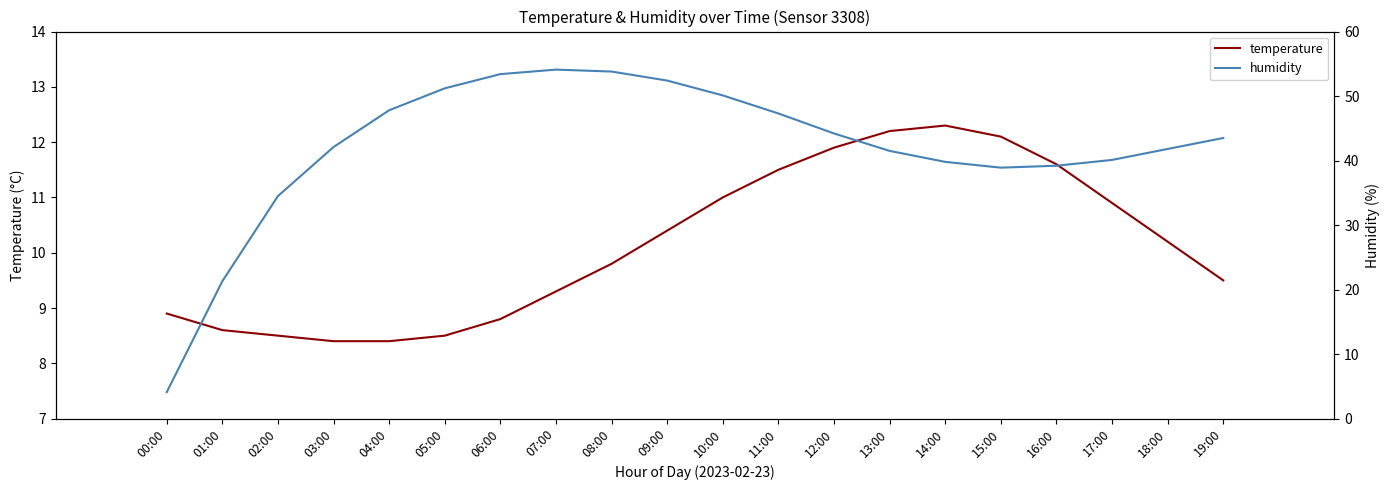

How many values in the humidity series are below 43?

10